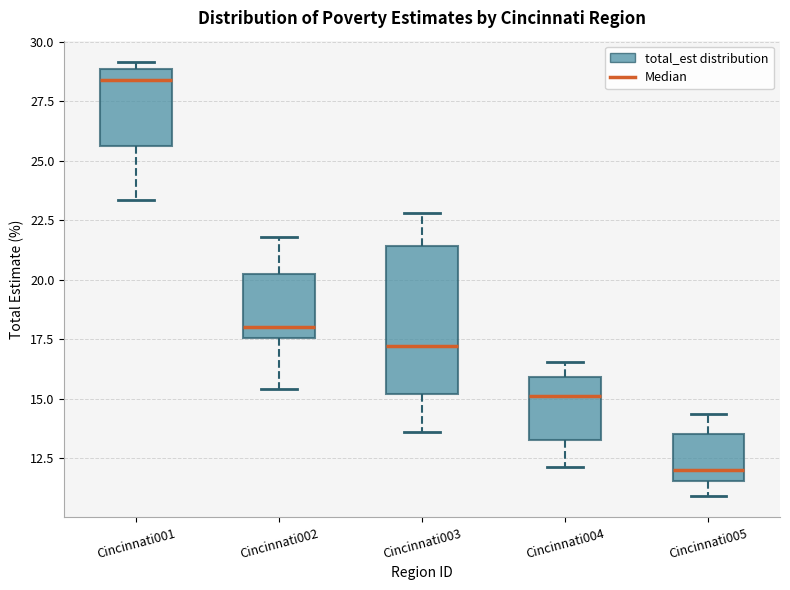

Which box has the highest median line?

Cincinnati001